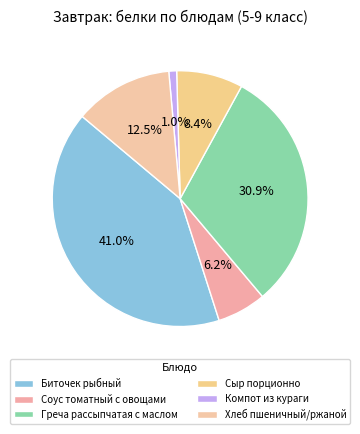

How many segments does this pie chart have?

6